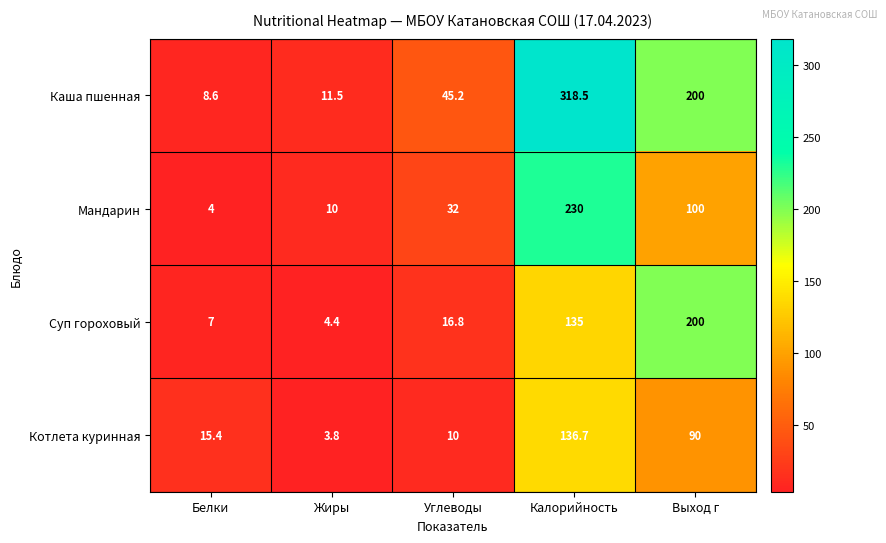

At which category is the sum across all series the highest?

Калорийность